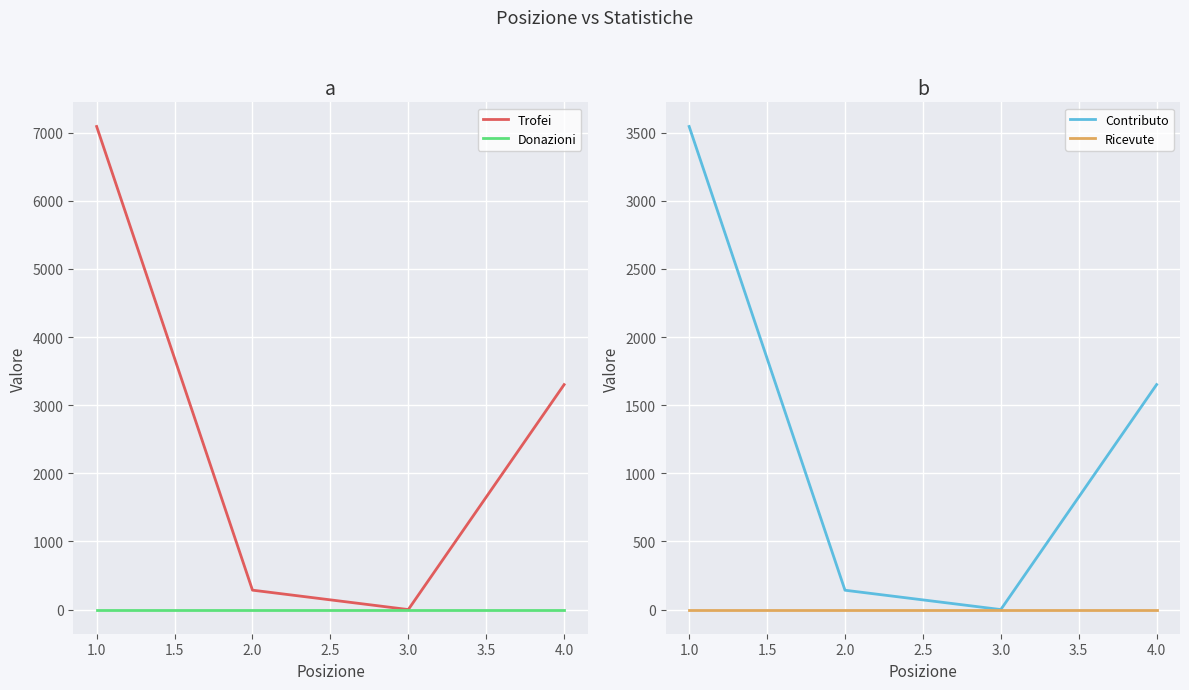

How many values in the Trofei series are below 3302?

2